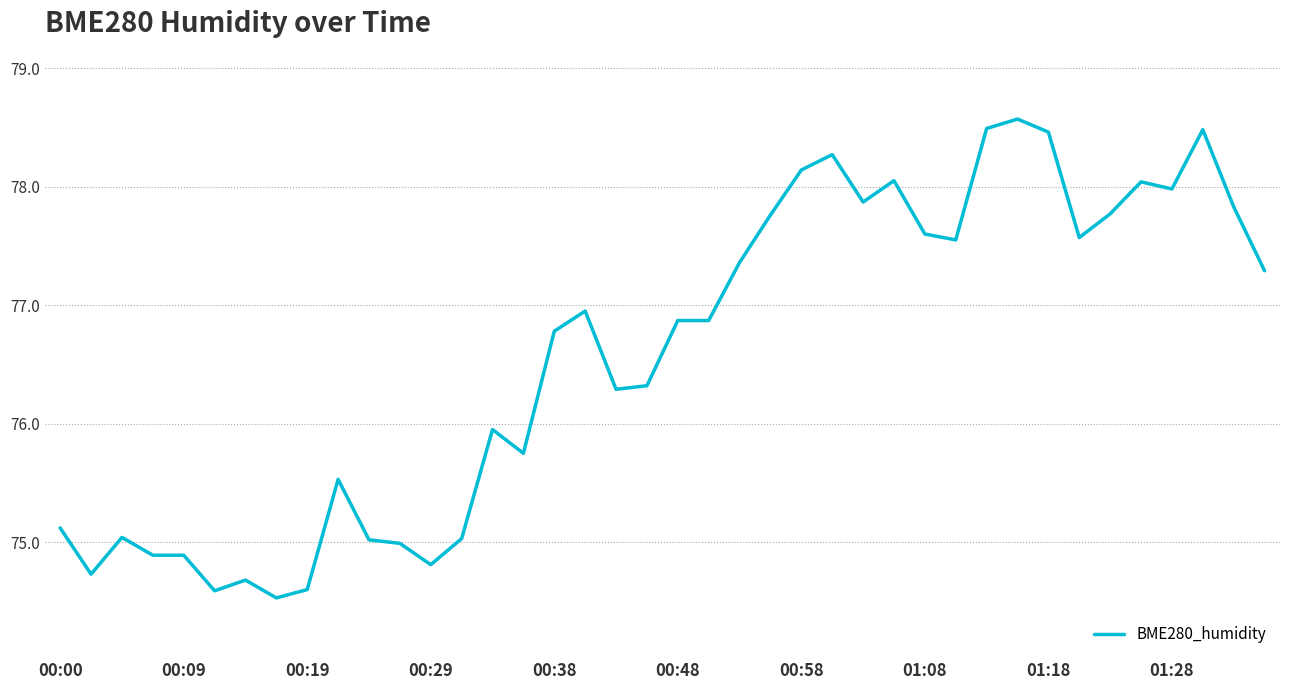

How many lines are shown in the chart?

1